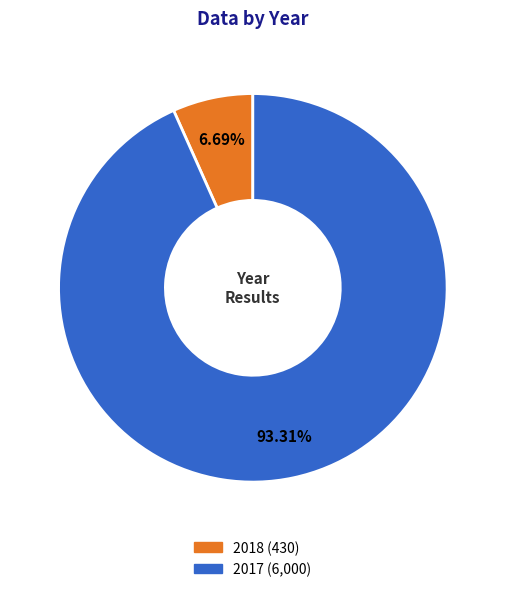

To the nearest percent, what percentage of the pie is 2018?

7%